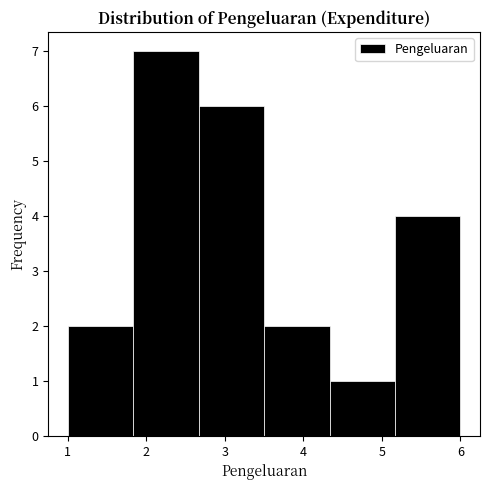

Reading left to right, transcribe this chart: for each bar, give the range it covers on the x-axis and its height. Neither the bar edges nor the heights are printed on the chart, so give them approximately, as read against the axes.

1.0 to 1.8: 2
1.8 to 2.7: 7
2.7 to 3.5: 6
3.5 to 4.3: 2
4.3 to 5.2: 1
5.2 to 6.0: 4